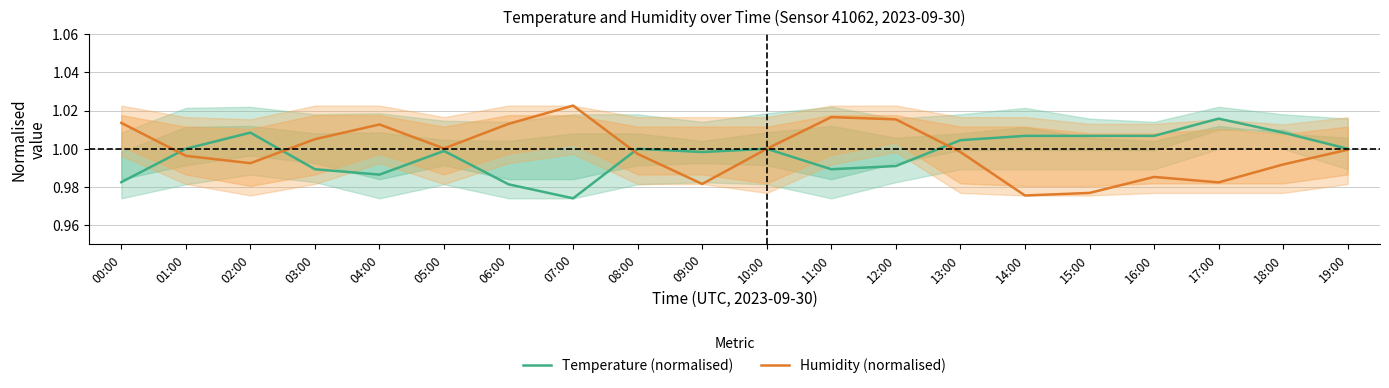

At how many categories does at least one series exceed 1?

15